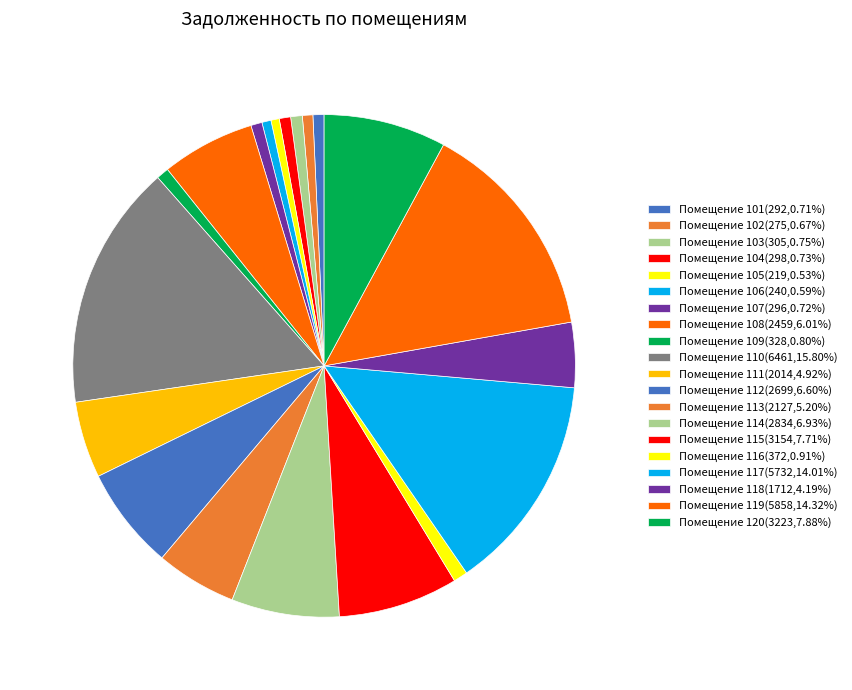

To the nearest percent, what is the average slice percentage?

5%